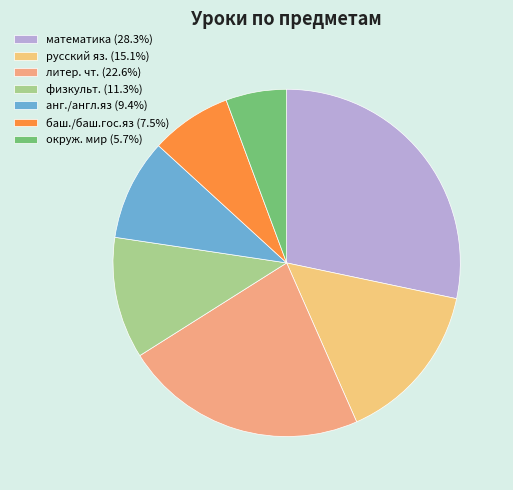

To the nearest percent, what portion does окруж. мир represent?

6%